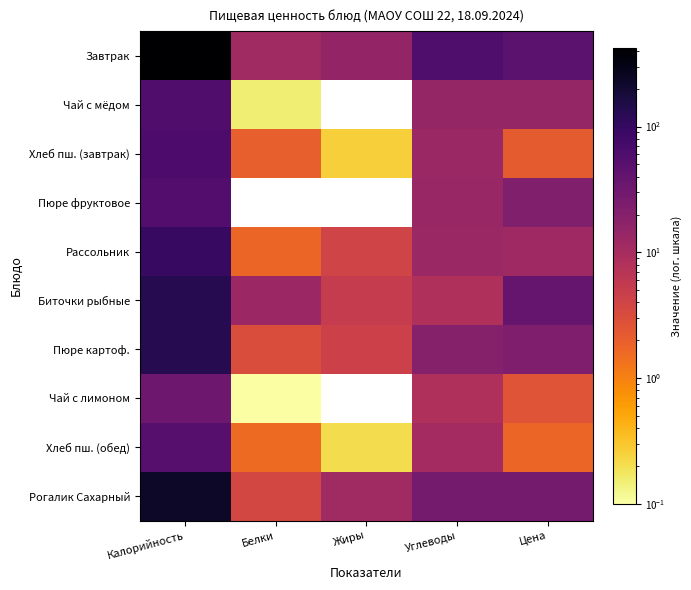

At Калорийность, list the series in order from smallest to largest.

Чай с лимоном, Хлеб пш. (обед), Пюре фруктовое, Чай с мёдом, Хлеб пш. (завтрак), Рассольник, Биточки рыбные, Пюре картоф., Рогалик Сахарный, Завтрак